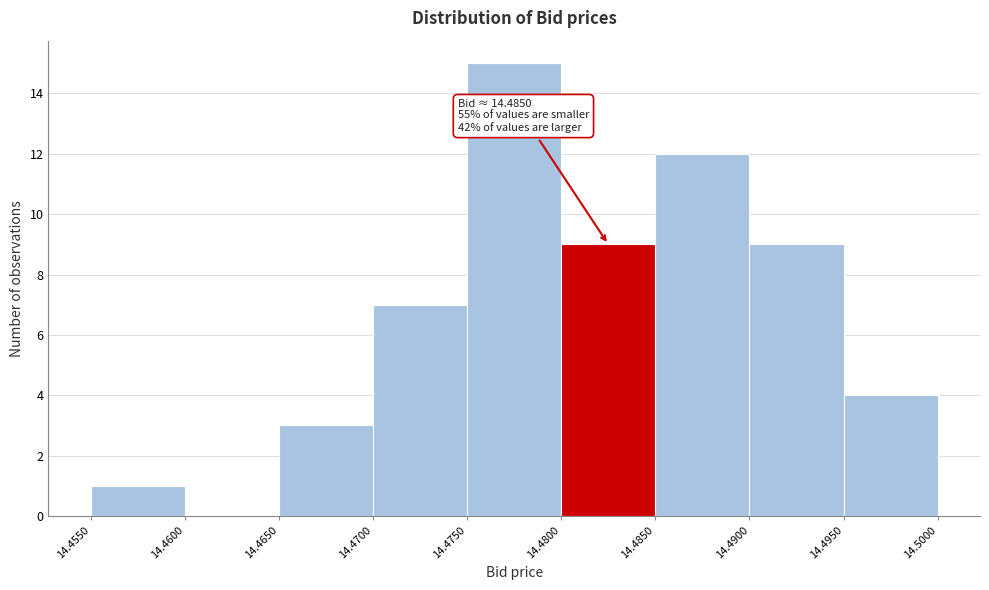

Over which range of the x-axis is the bar tallest?

14.4750 to 14.4800